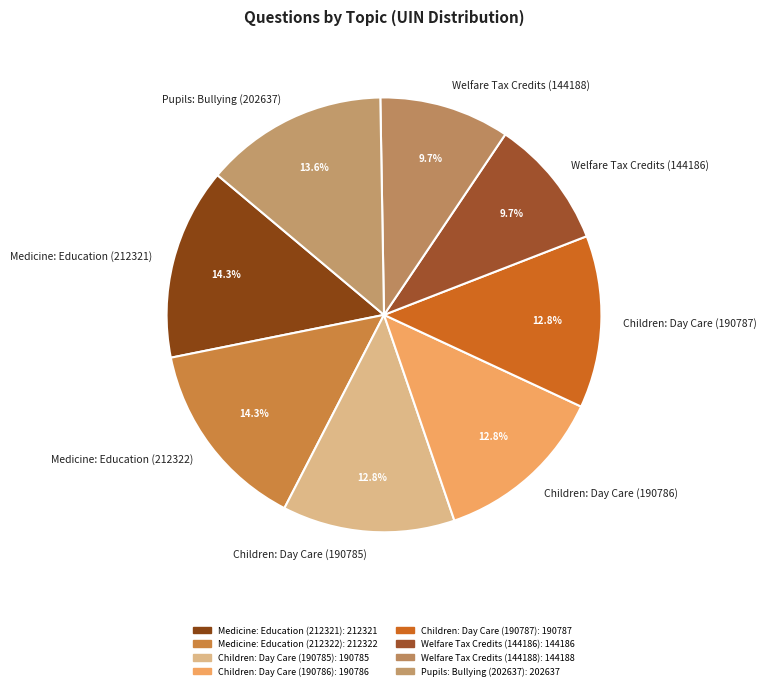

Does Medicine: Education (212321) represent more than half of the total?

No